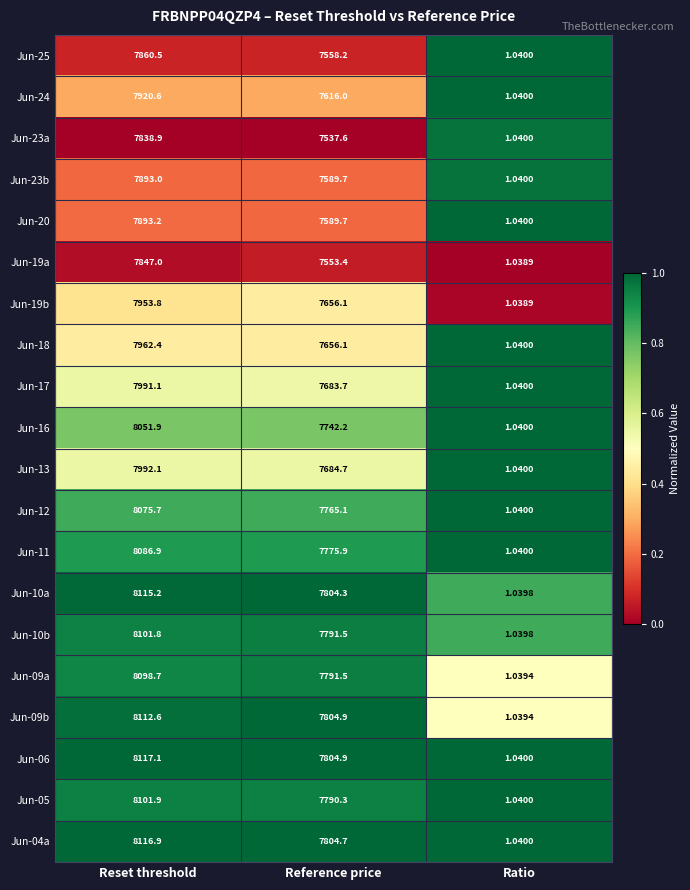

Is the value of Jun-05 at Reference price greater than the value of Jun-23b at Ratio?

Yes